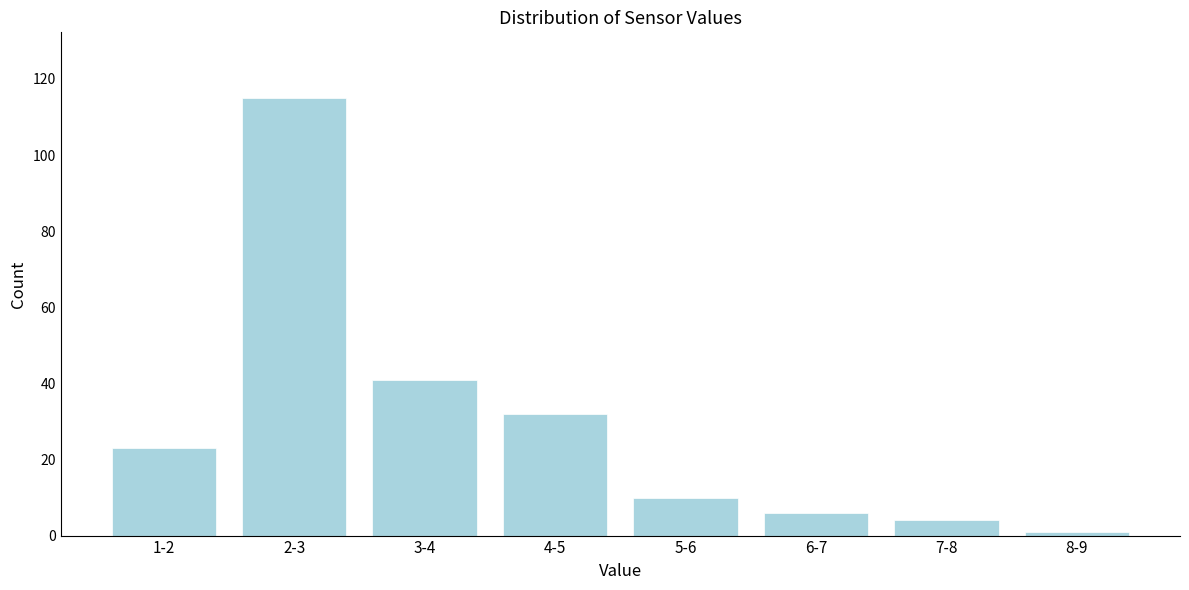

Reading left to right, list all the values displayed in this chart.

1-2=23	2-3=115	3-4=41	4-5=32	5-6=10	6-7=6	7-8=4	8-9=1